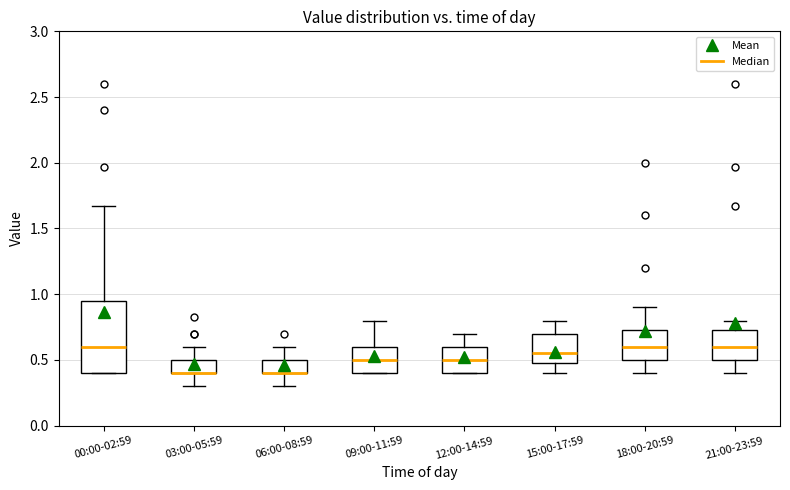

Where does the median line of the box for 00:00-02:59 sit on the y-axis? The values are not printed on the chart, so give them approximately, as read against the axis.

0.60